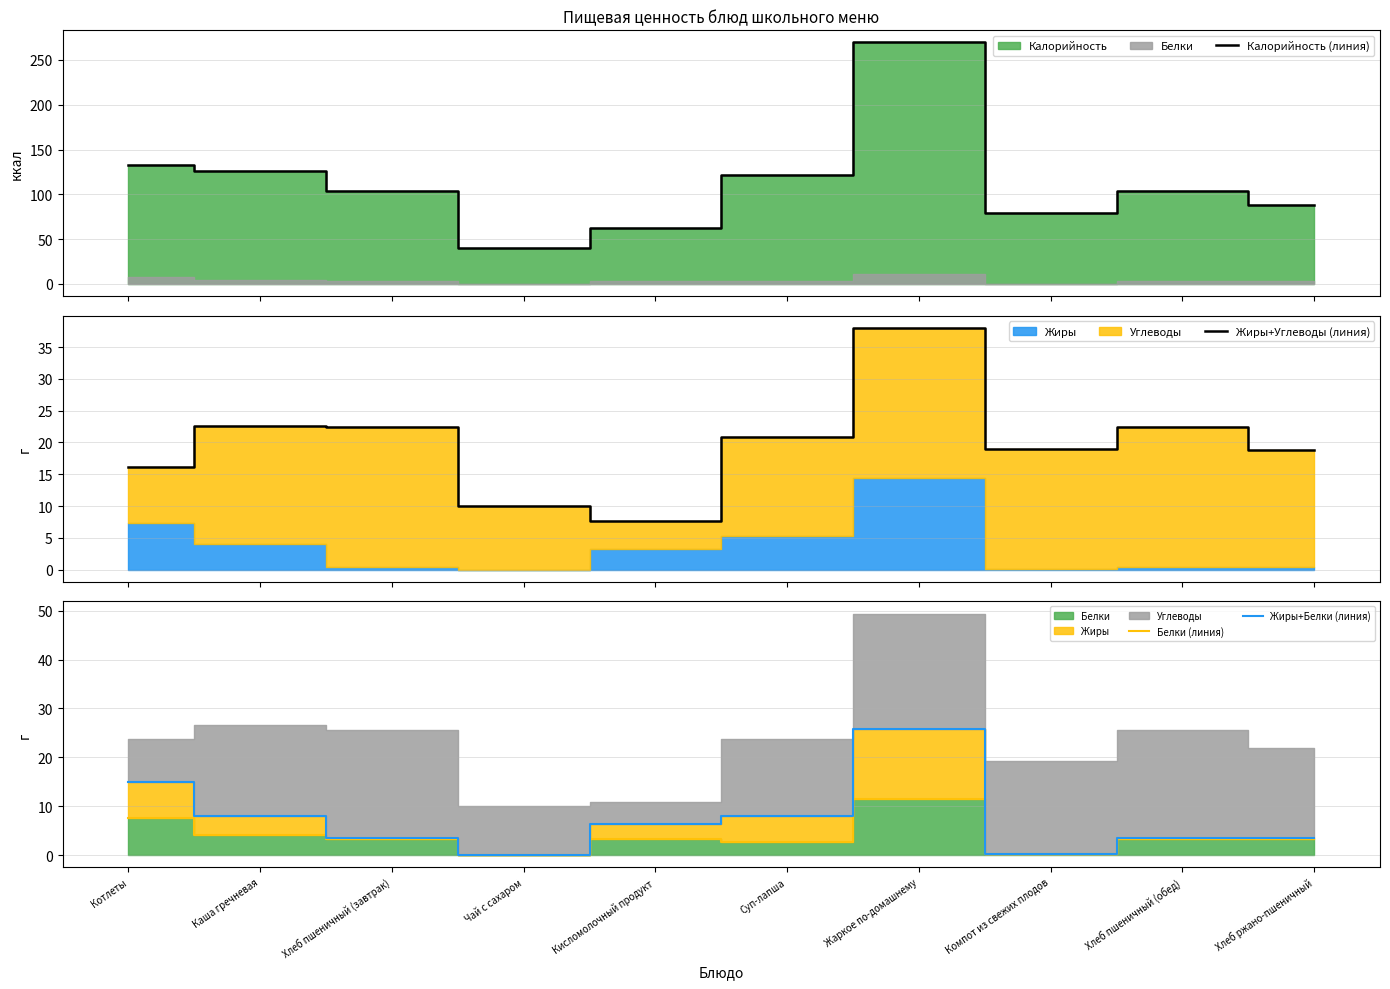

At which category is the sum across all series the highest?

Жаркое по-домашнему